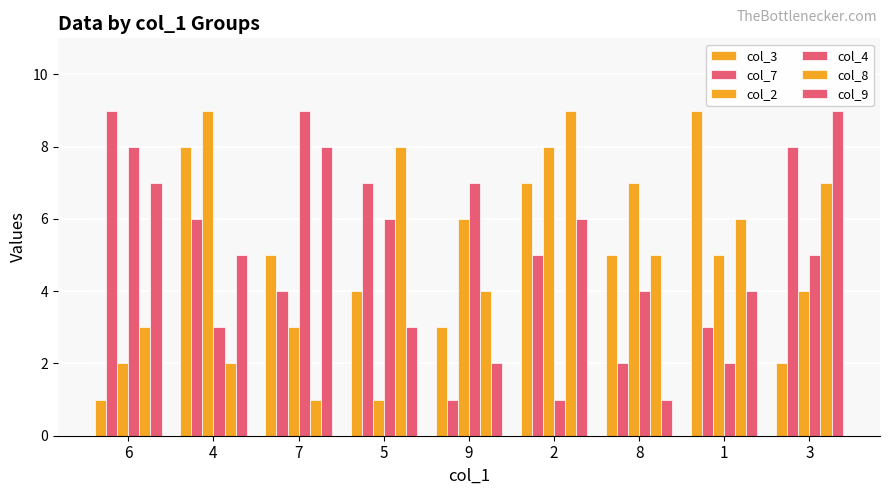

Is it true that col_2 equals 2 at 6?

True